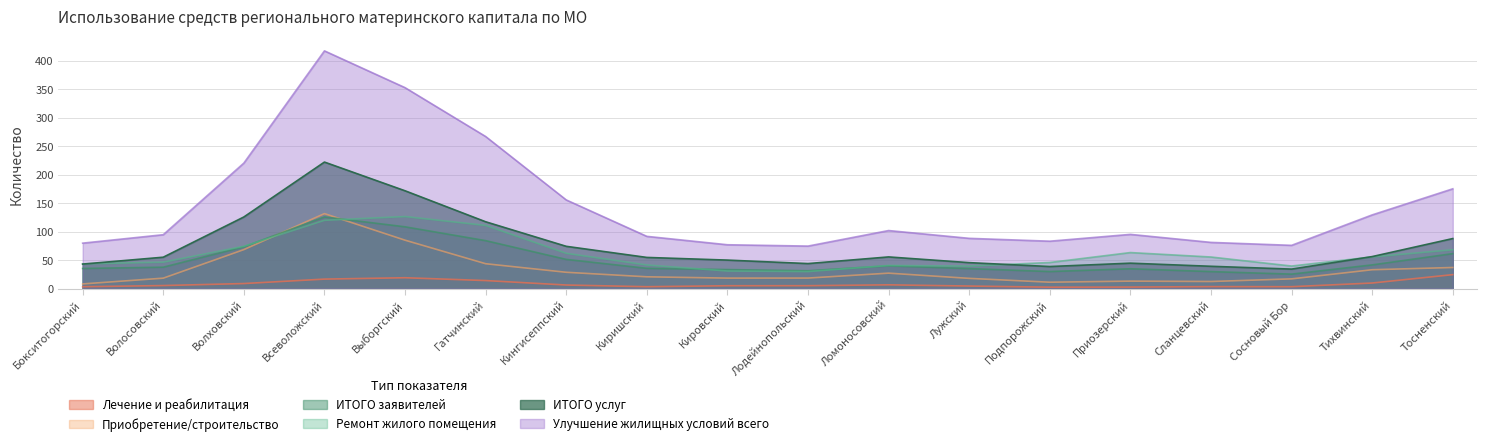

Where does the Ремонт жилого помещения series first go above 53?

Всеволожский